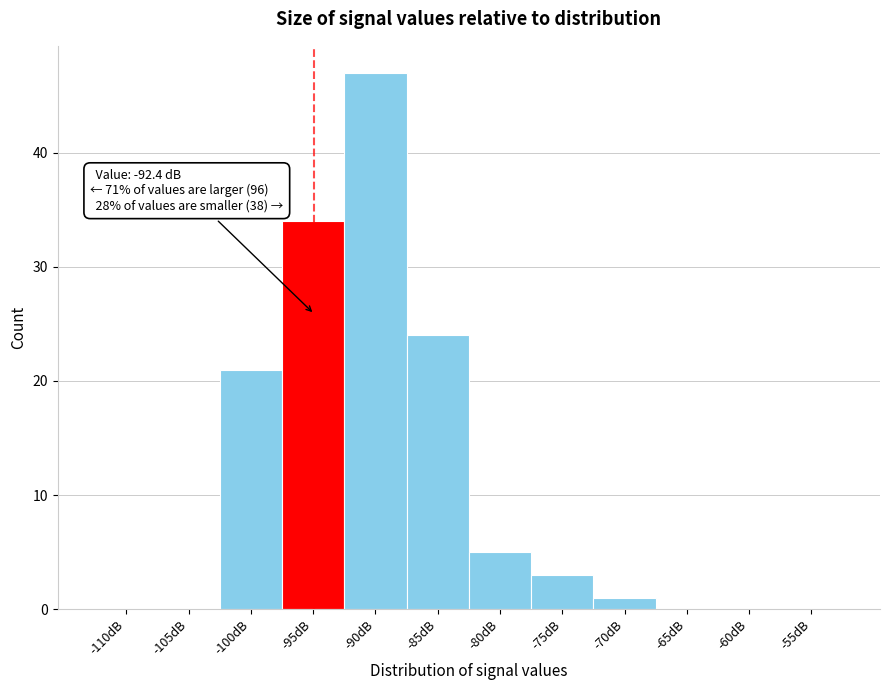

Reading right to left, what are all the values shown in this chart?

-55dB=0	-60dB=0	-65dB=0	-70dB=1	-75dB=3	-80dB=5	-85dB=24	-90dB=47	-95dB=34	-100dB=21	-105dB=0	-110dB=0